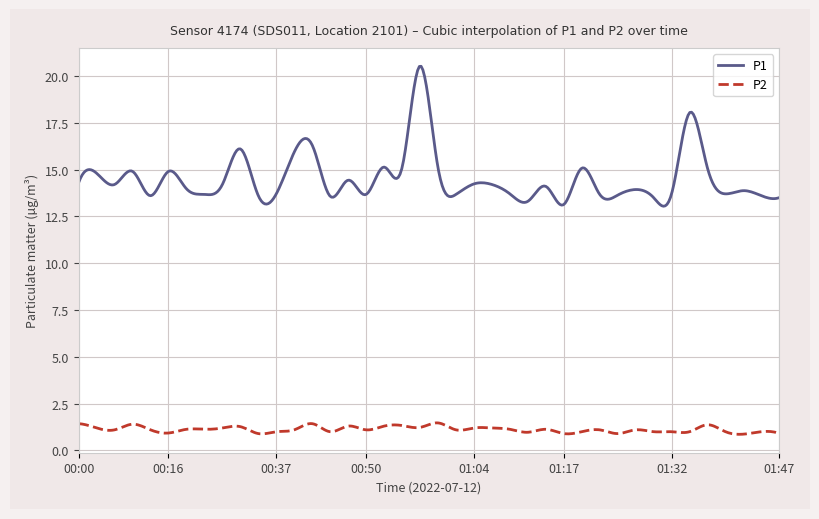

Count the number of categories in the chart.

400